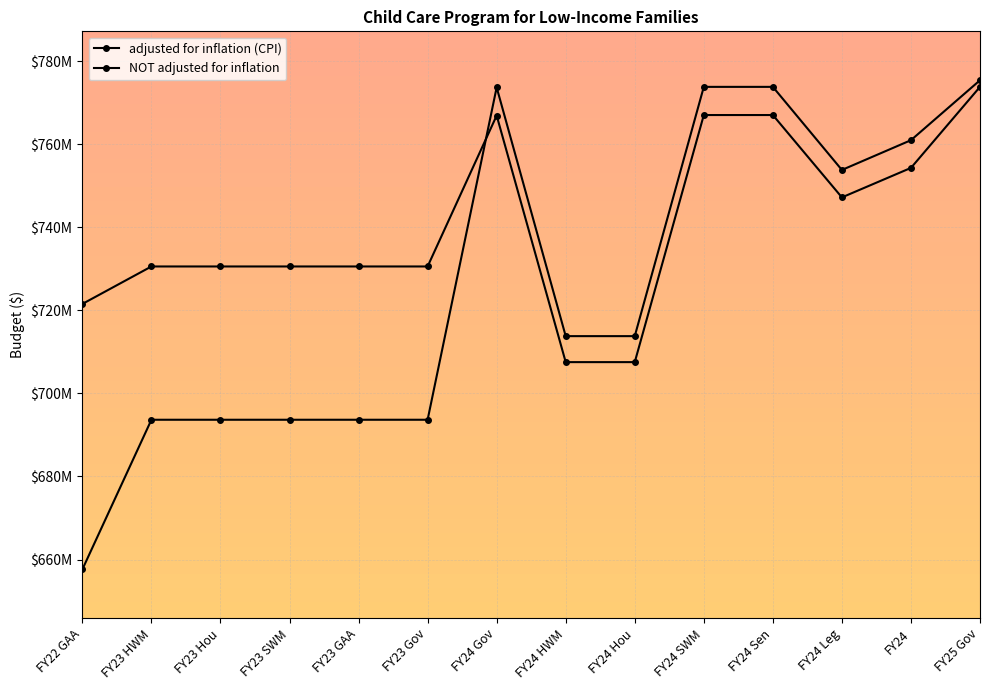

Reading left to right, extract all data points from this chart.

adjusted for inflation (CPI): 721526911	730545437	730545437	730545437	730545437	730545437	766870984	707520660	707520660	766994889	766994889	747170146	754272061	773775368
NOT adjusted for inflation: 657631793	693650367	693650367	693650367	693650367	693650367	773650368	713775368	713775368	773775368	773775368	753775368	760940066	775368000